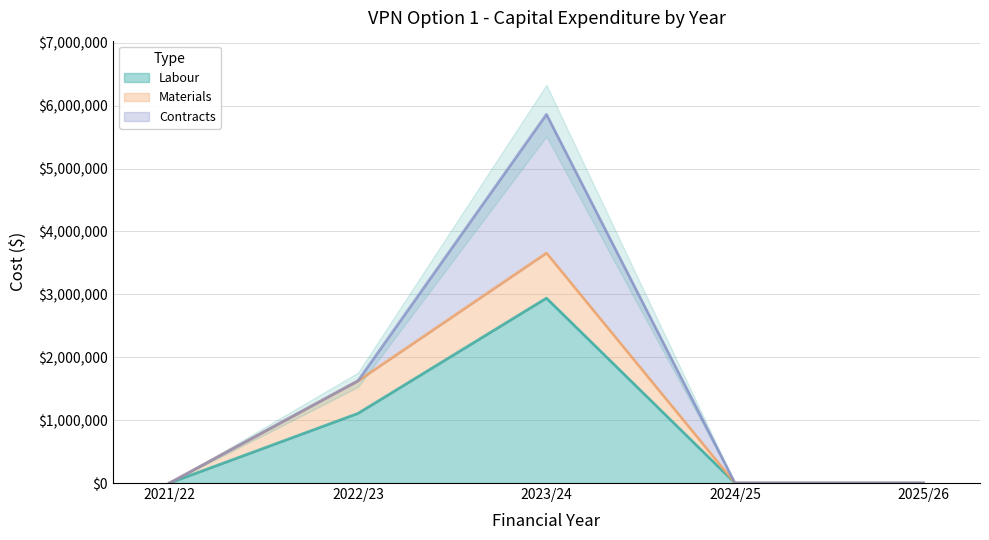

How many data points does each series have?

5